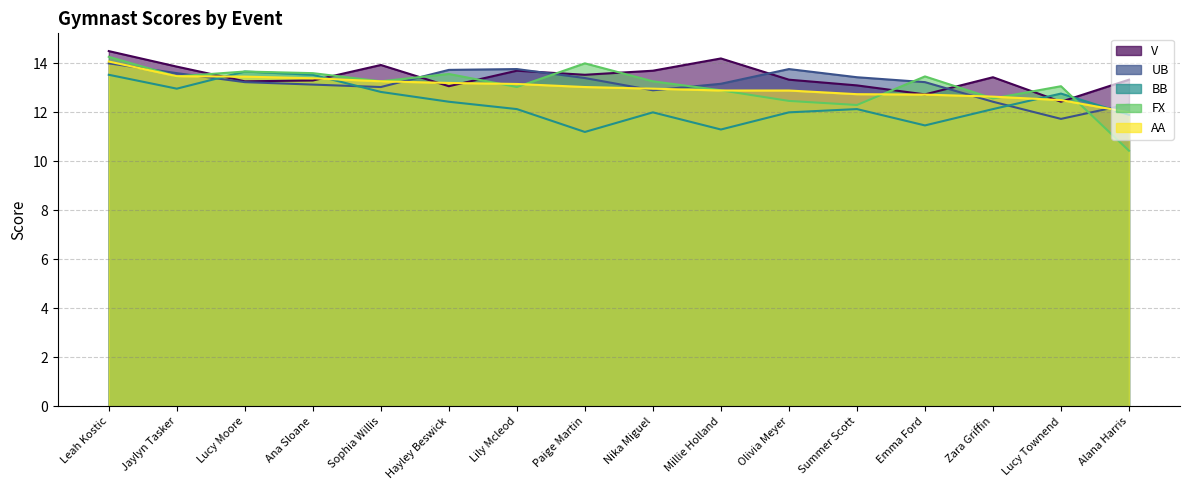

Rank the series at Lily Mcleod from lowest to highest value.

BB, FX, AA, V, UB